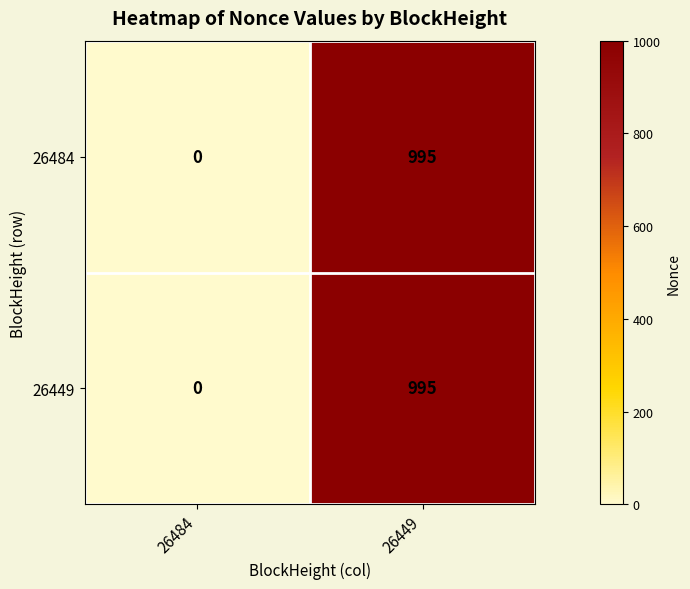

The 26484 series shows 486 at 26449. True or false?

False